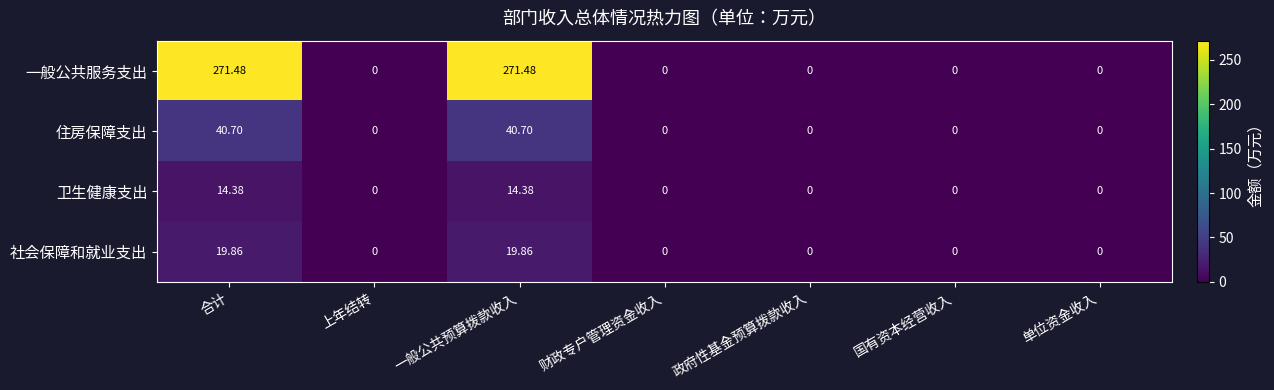

Which series has the largest total across all categories?

一般公共服务支出